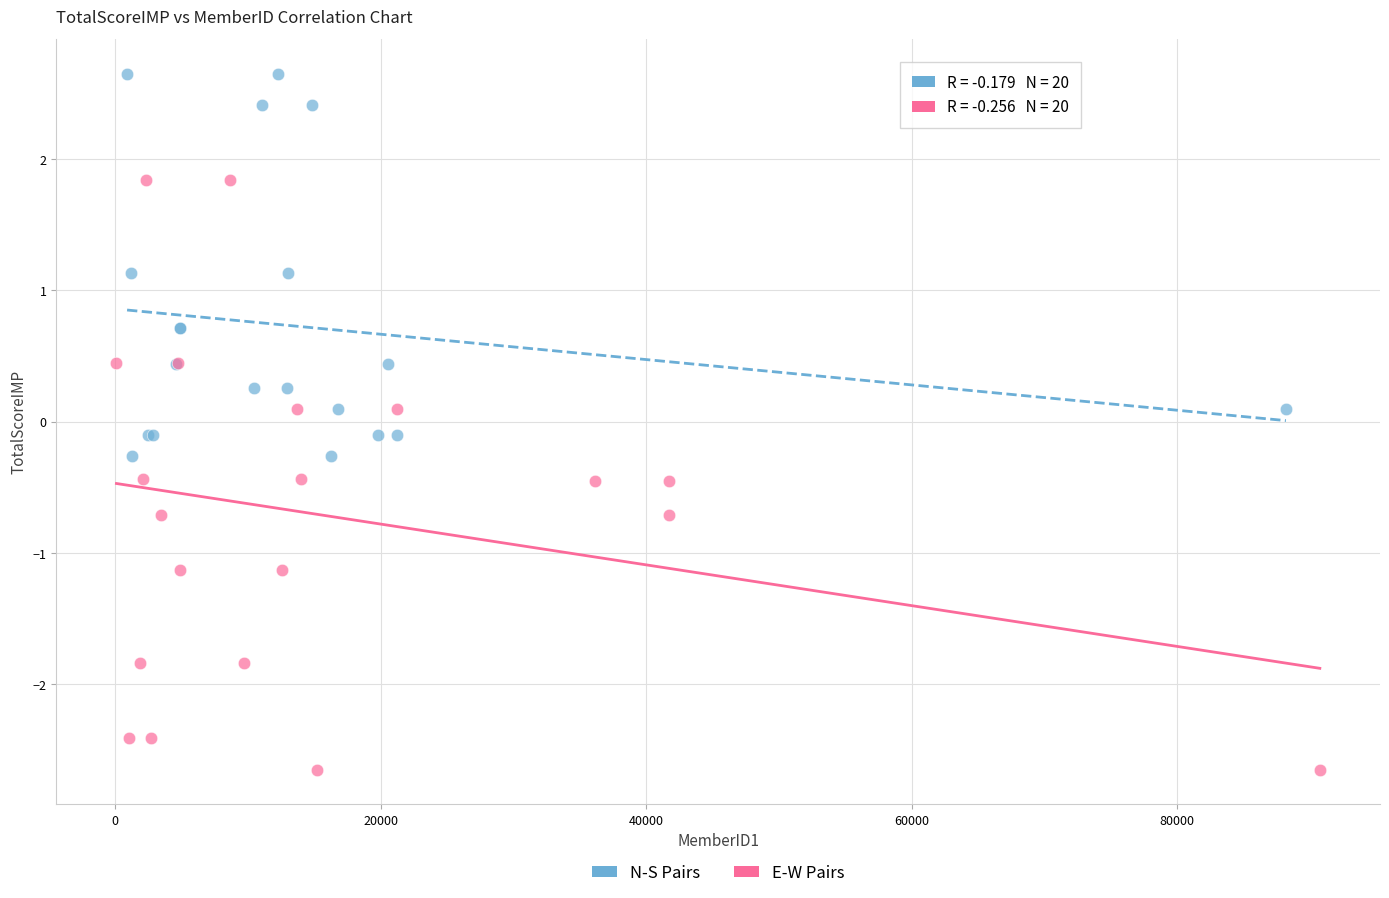

Which series reaches the minimum Y coordinate?

E-W Pairs